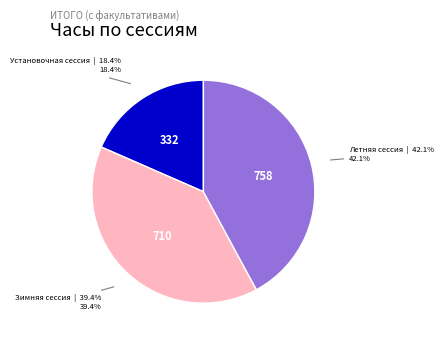

Does any single category account for the majority?

No